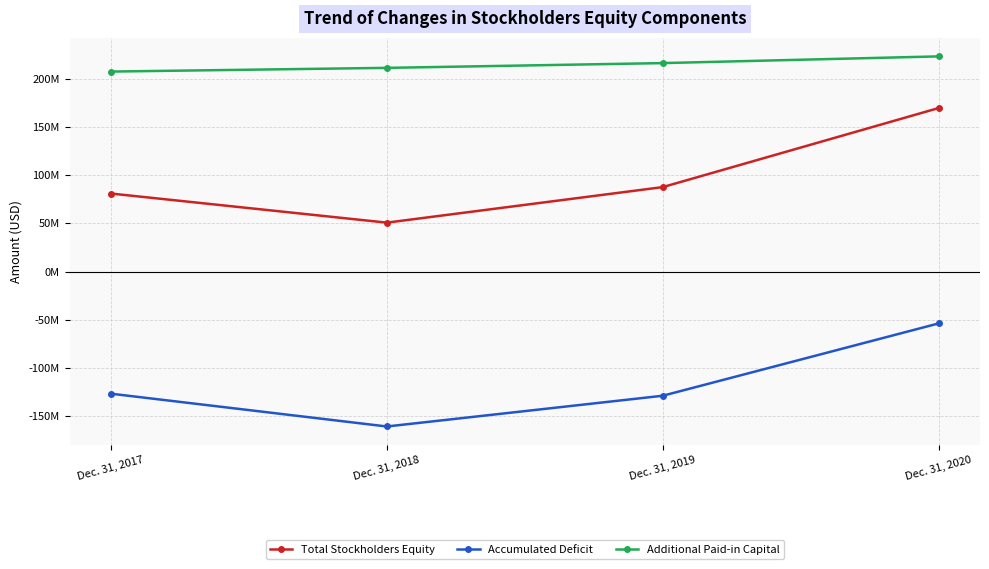

At which category is the sum across all series the highest?

Dec. 31, 2020